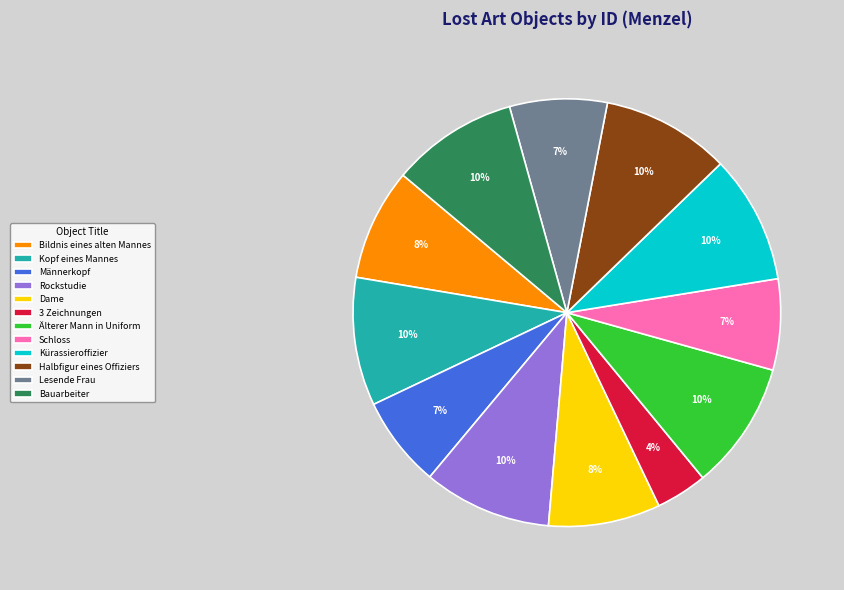

To the nearest percent, what percentage of the pie is 3 Zeichnungen?

4%